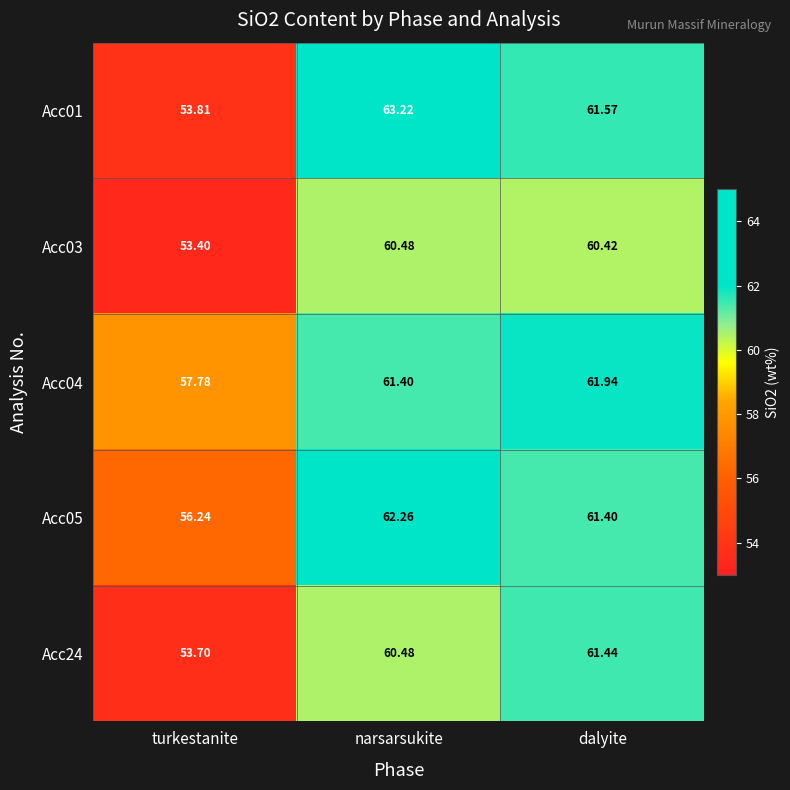

Where is Acc24 nearest to the value 57?

turkestanite